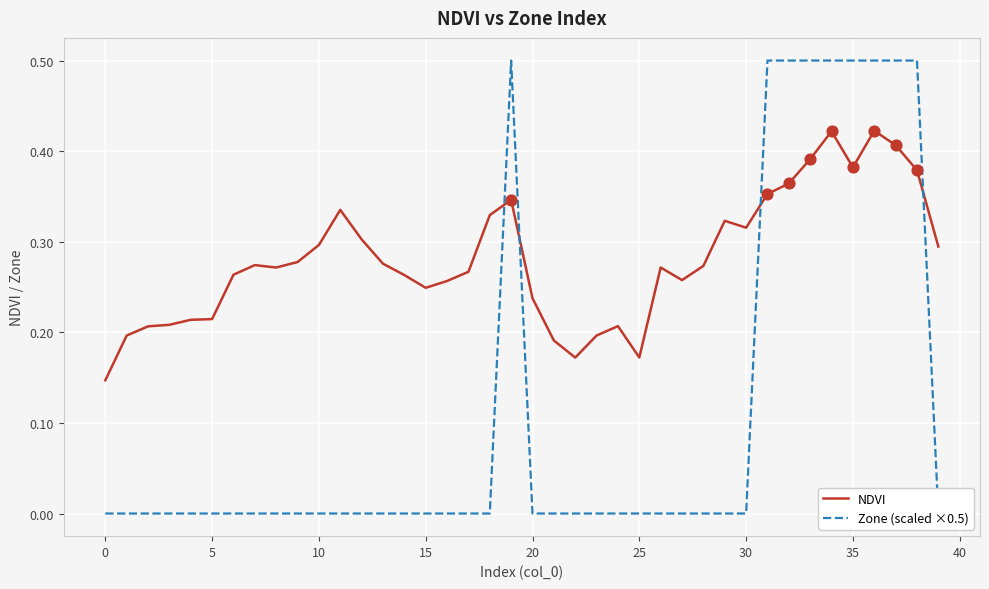

What is the total value across all series at 5?

0.2